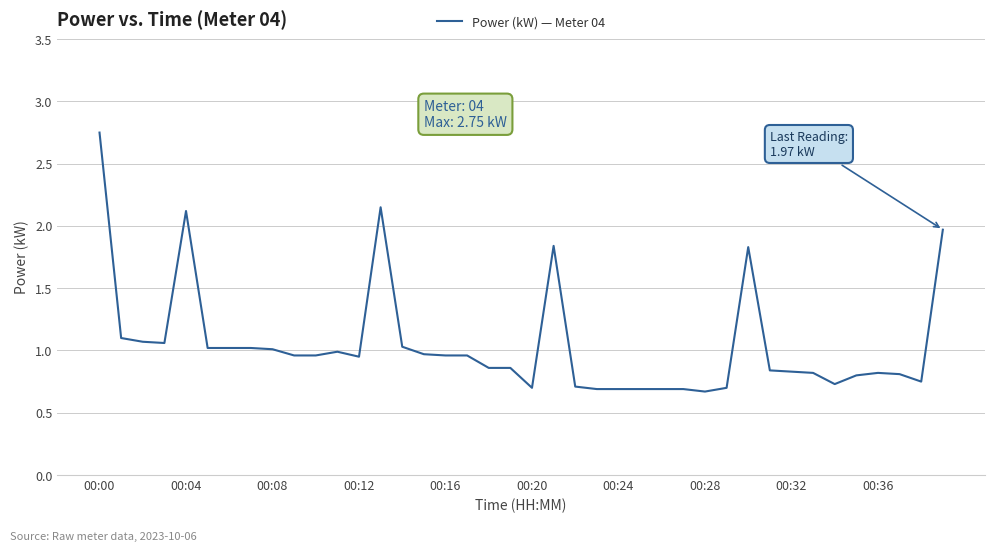

What is the minimum value shown in the chart?

0.7